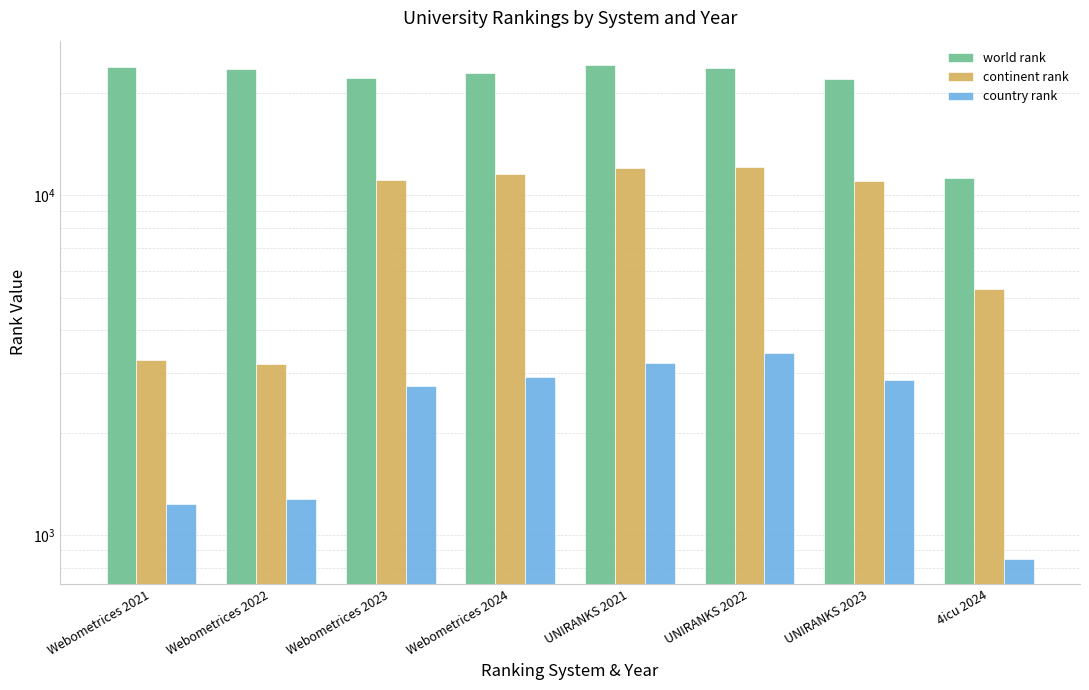

How many distinct data groups are displayed?

3